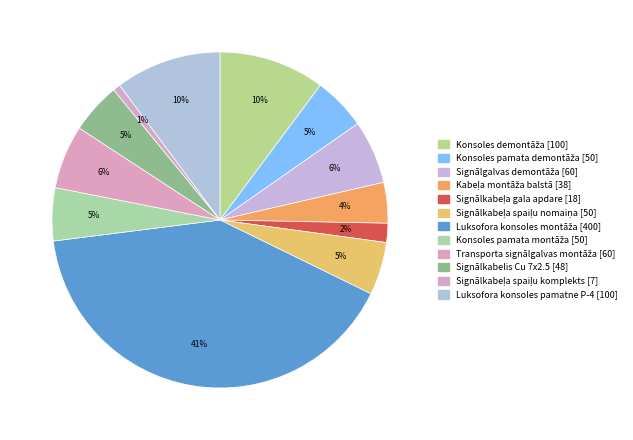

To the nearest percent, what percentage of the pie is Konsoles pamata demontāža?

5%